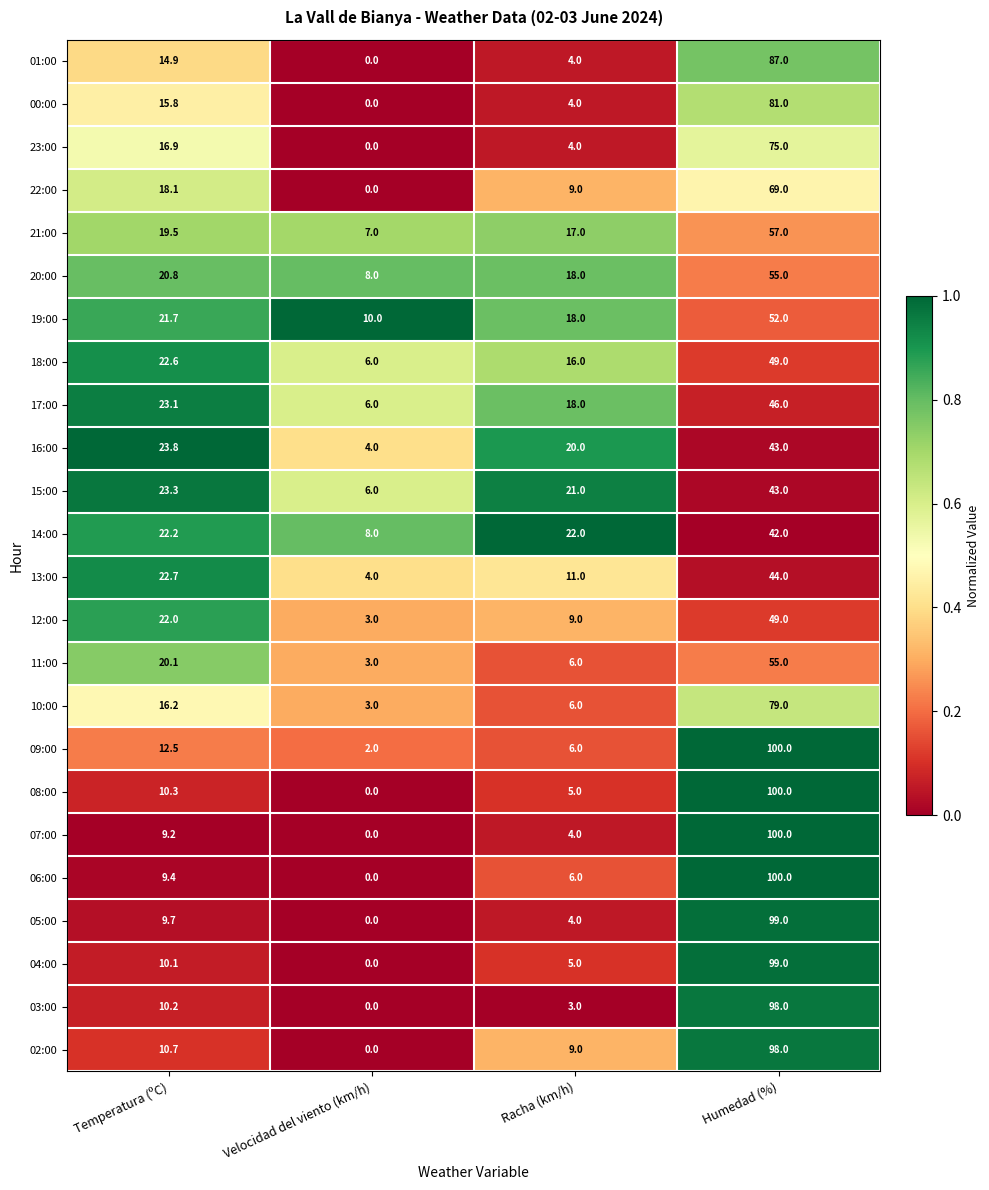

Rank the series at Temperatura (ºC) from lowest to highest value.

07:00, 06:00, 05:00, 04:00, 03:00, 08:00, 02:00, 09:00, 01:00, 00:00, 10:00, 23:00, 22:00, 21:00, 11:00, 20:00, 19:00, 12:00, 14:00, 18:00, 13:00, 17:00, 15:00, 16:00